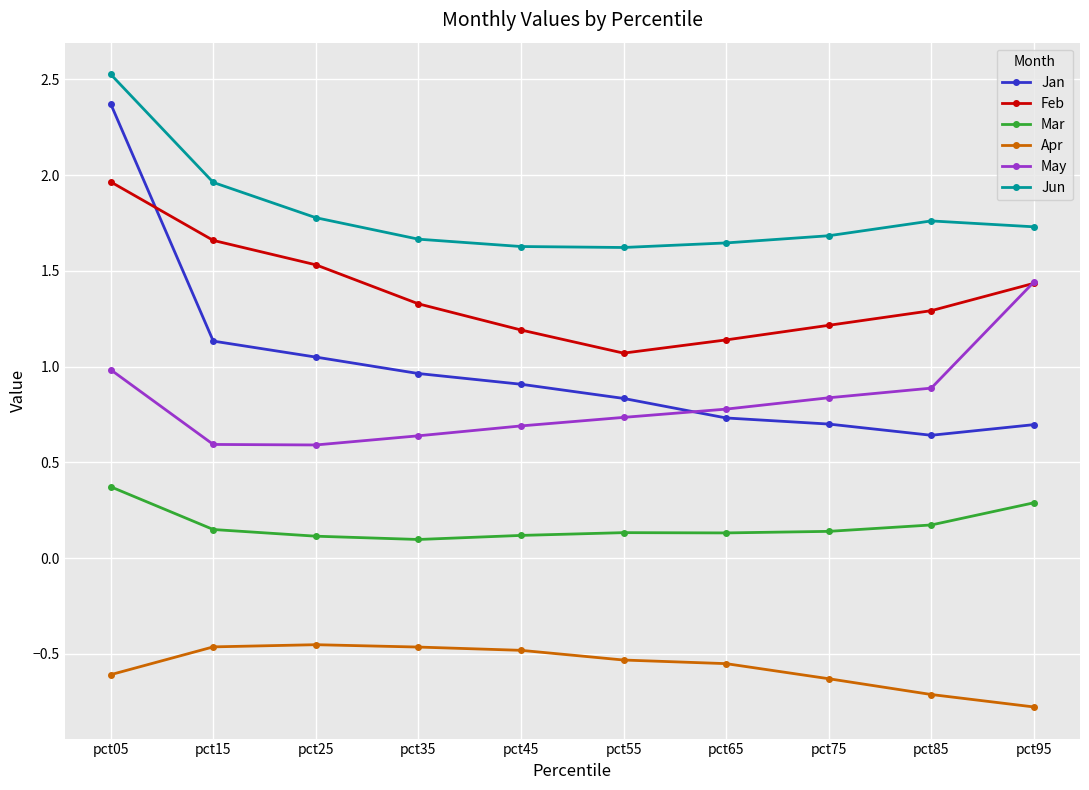

True or false: Apr and May intersect in this chart.

False